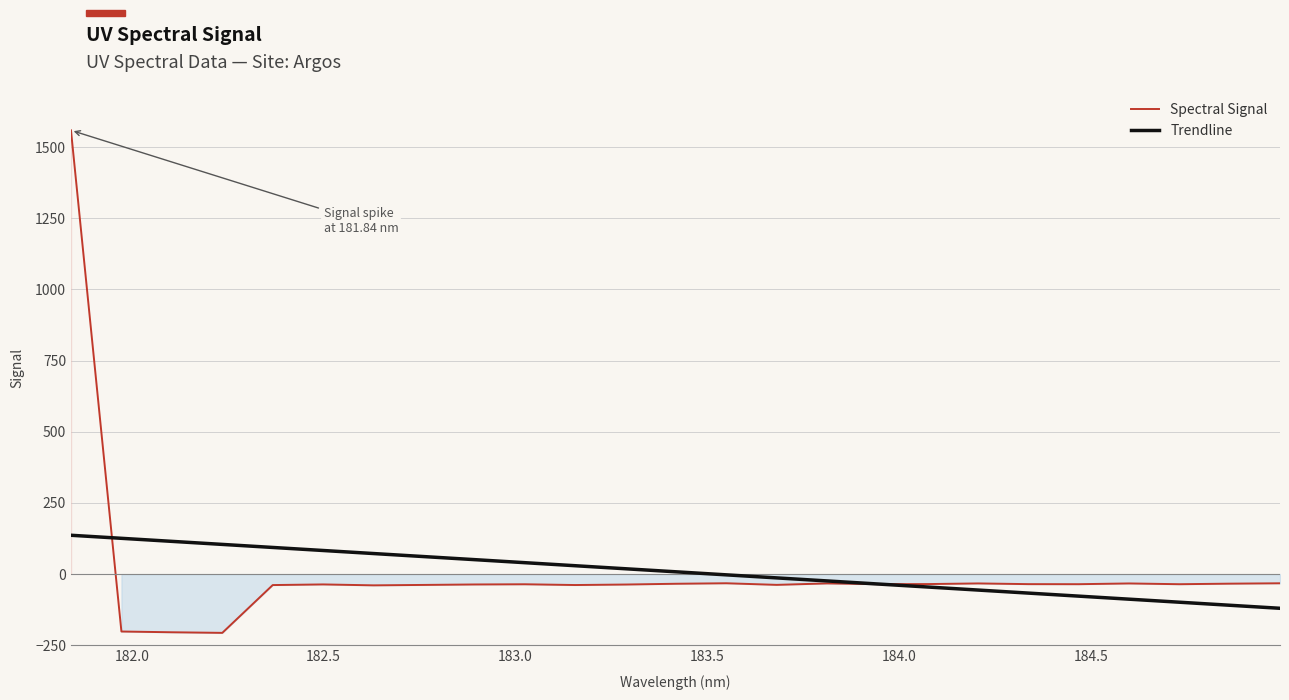

What is the maximum value for Trendline?

136.3